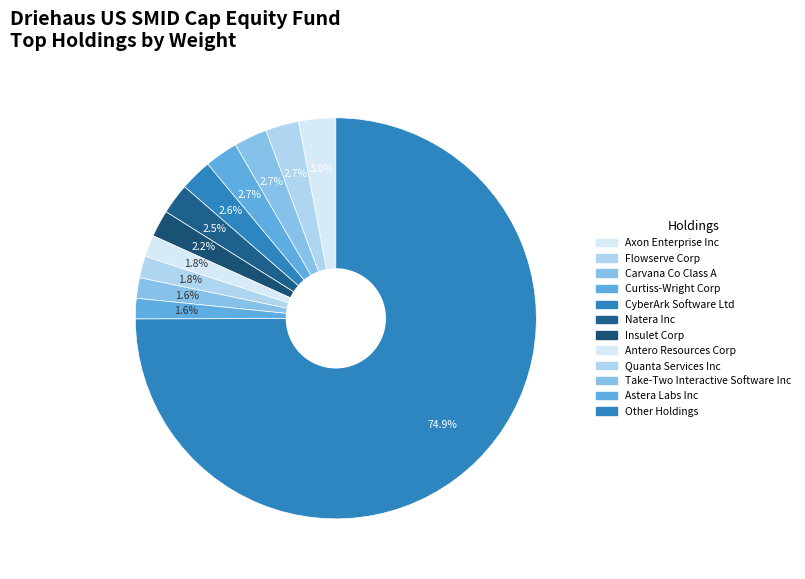

What is the change in value from CyberArk Software Ltd to Insulet Corp?

-0.4